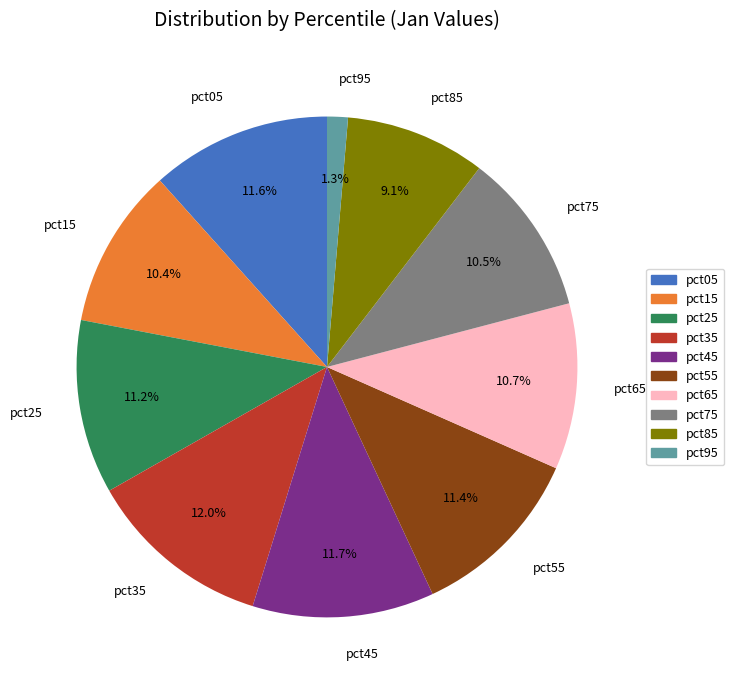

Which category has the smallest portion of the pie?

pct95